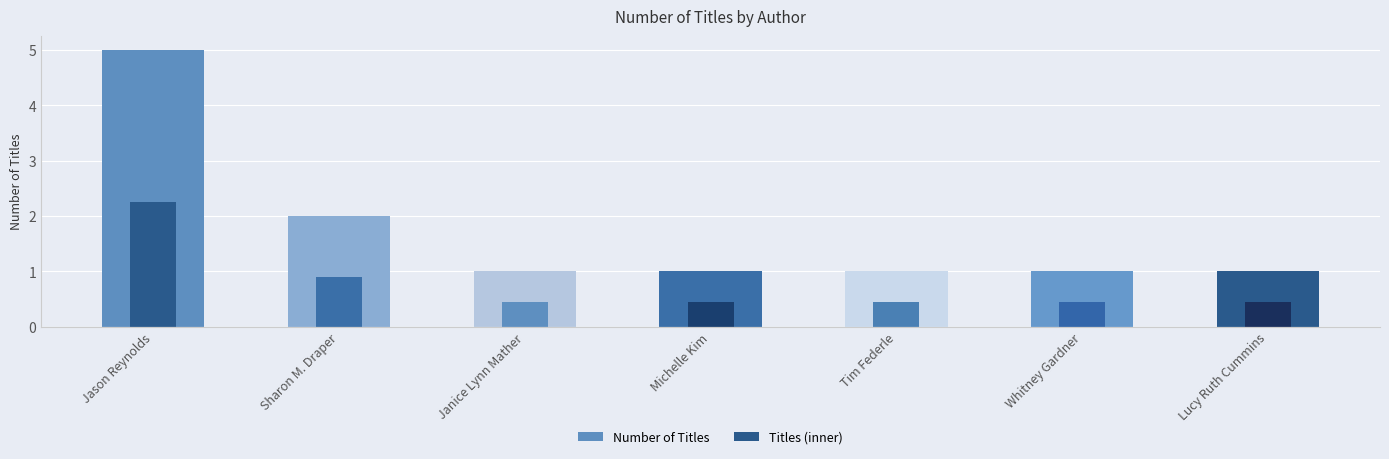

How many series are shown in this chart?

2